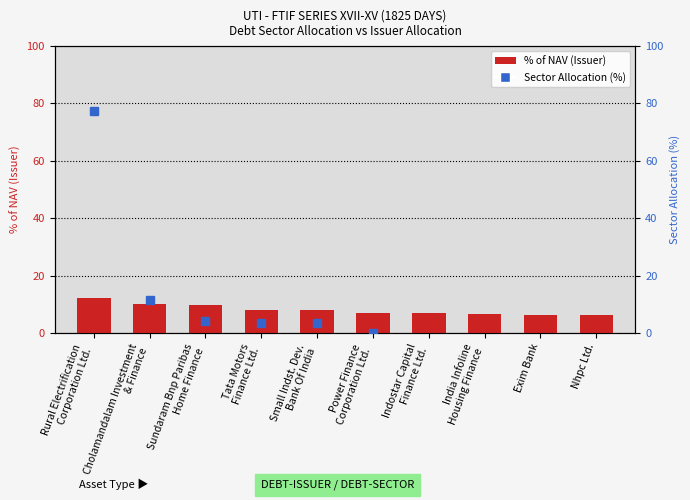

At which category does the chart reach its peak across all series?

Rural Electrification
Corporation Ltd.